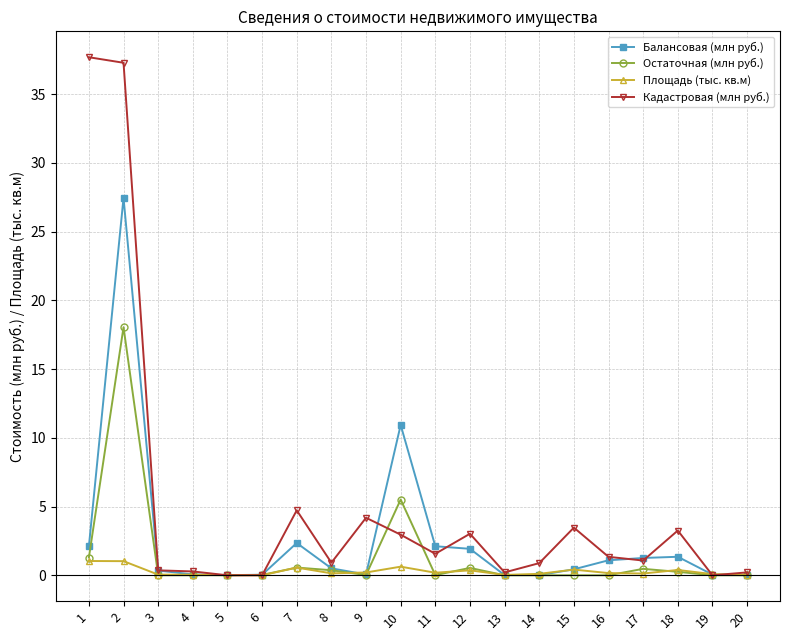

What is the maximum value shown in the chart?

37.7